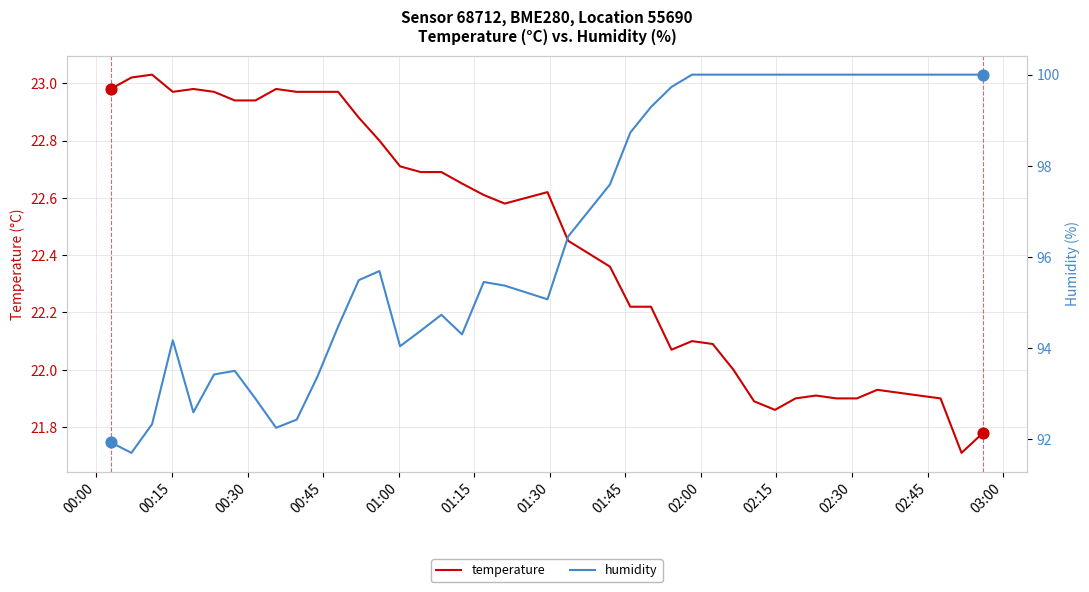

Which series has the largest total across all categories?

humidity